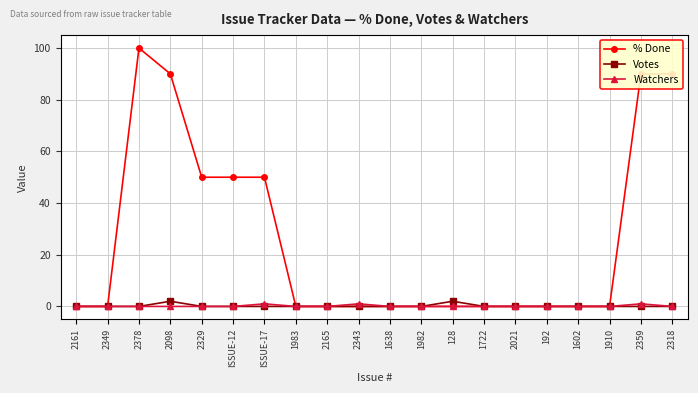

True or false: Votes has more than 1 interior local peaks.

True